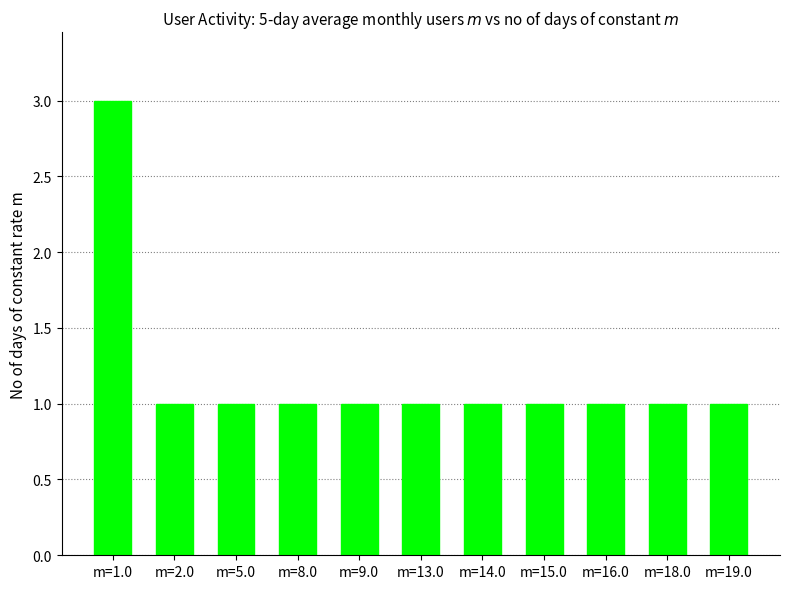

What is the sum of all values?

13